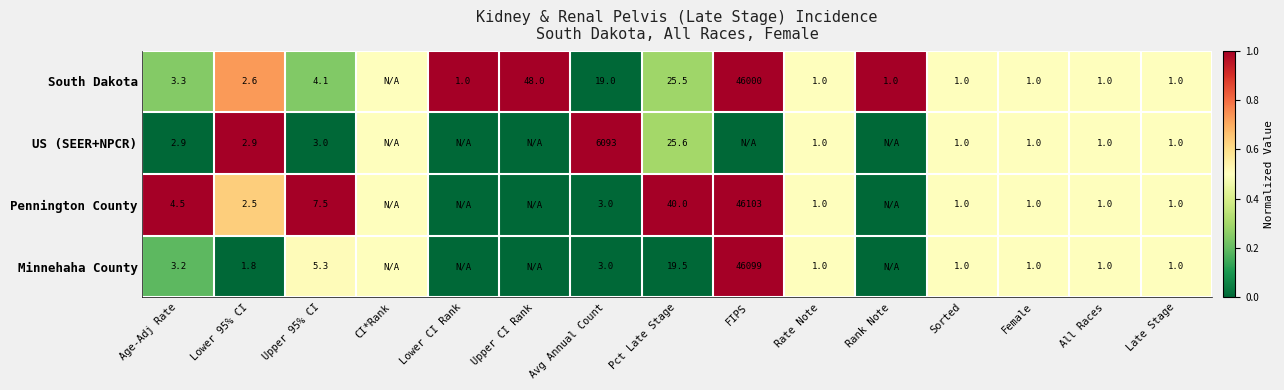

What is the difference between the Pennington County values at Avg Annual Count and Upper 95% CI?

4.5